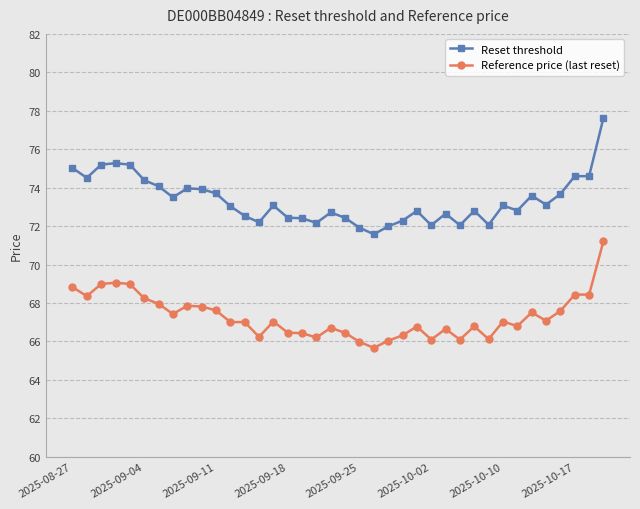

What is the minimum value for Reference price (last reset)?

65.7